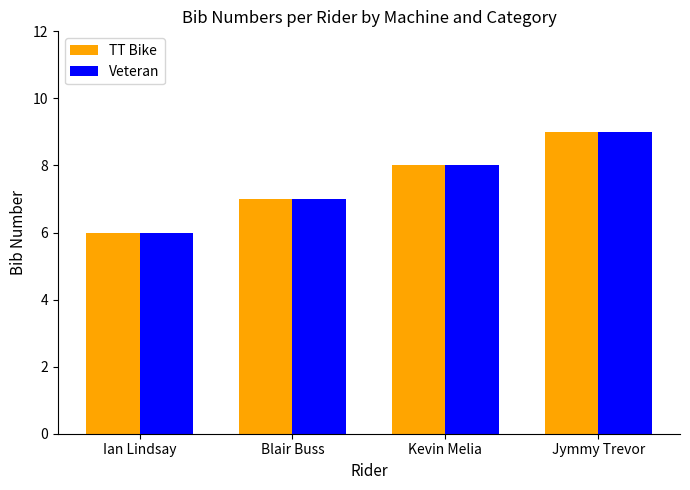

What is the difference between the maximum and minimum values in the Veteran series?

3